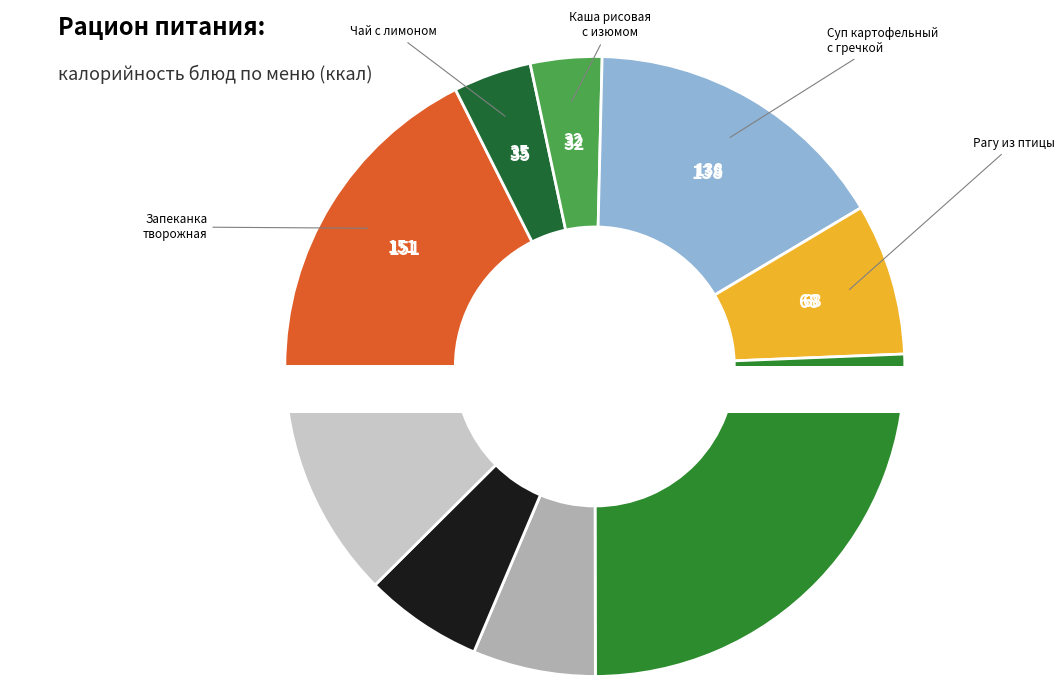

Between Хлеб пшеничный and Запеканка творожная, which is larger?

Запеканка творожная